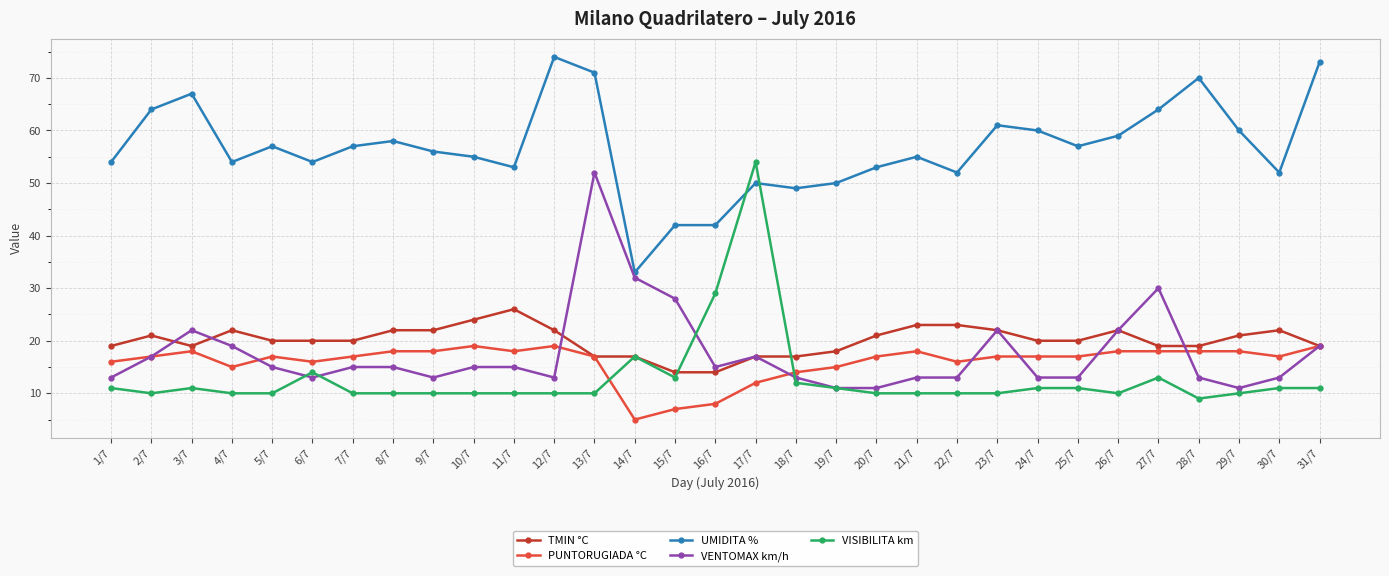

How many categories are shown in the chart?

31